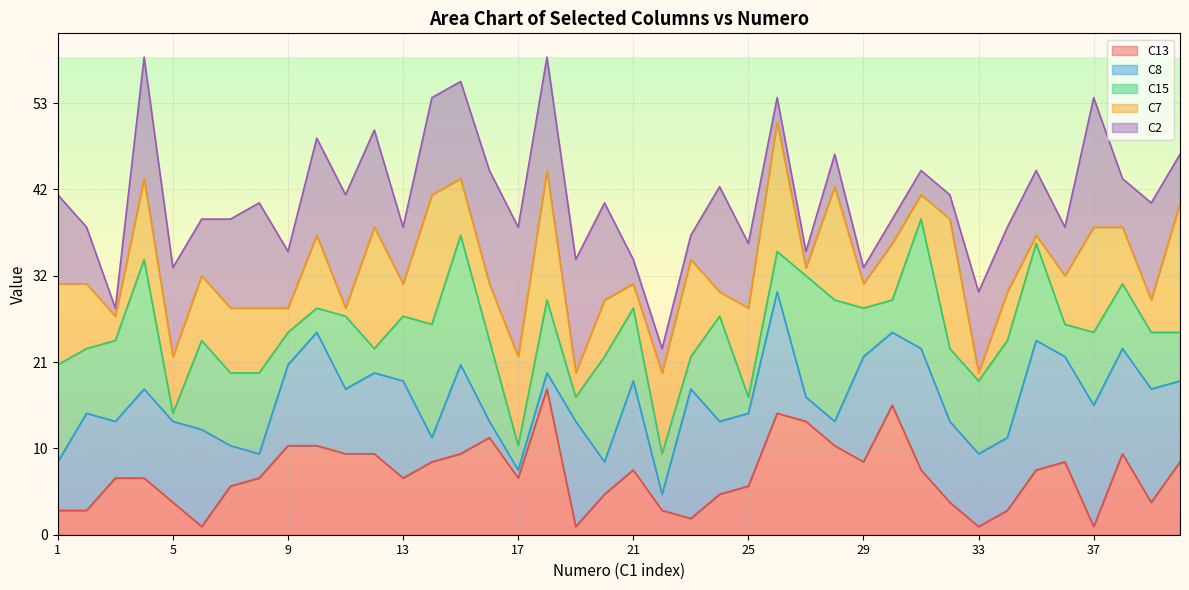

True or false: C8 and Numero intersect in this chart.

True